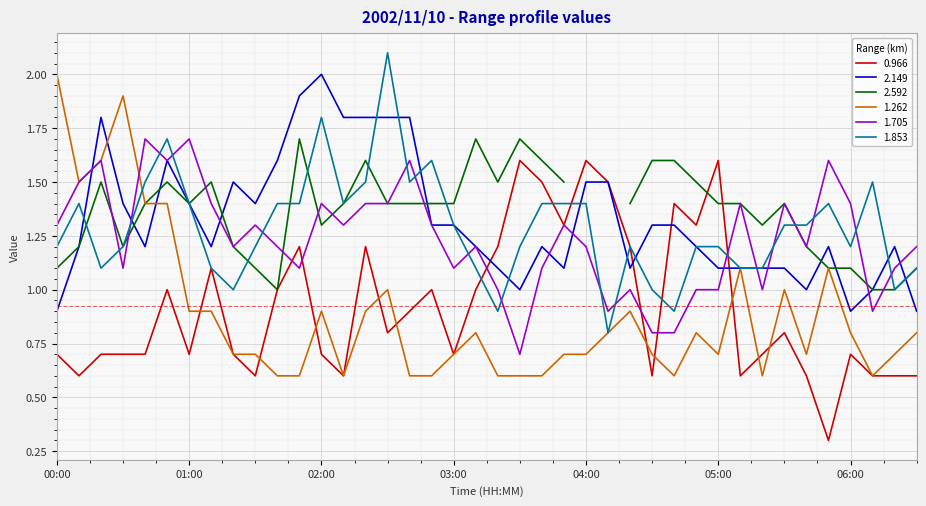

What is the difference between the maximum and minimum values in the 1.262 series?

1.4